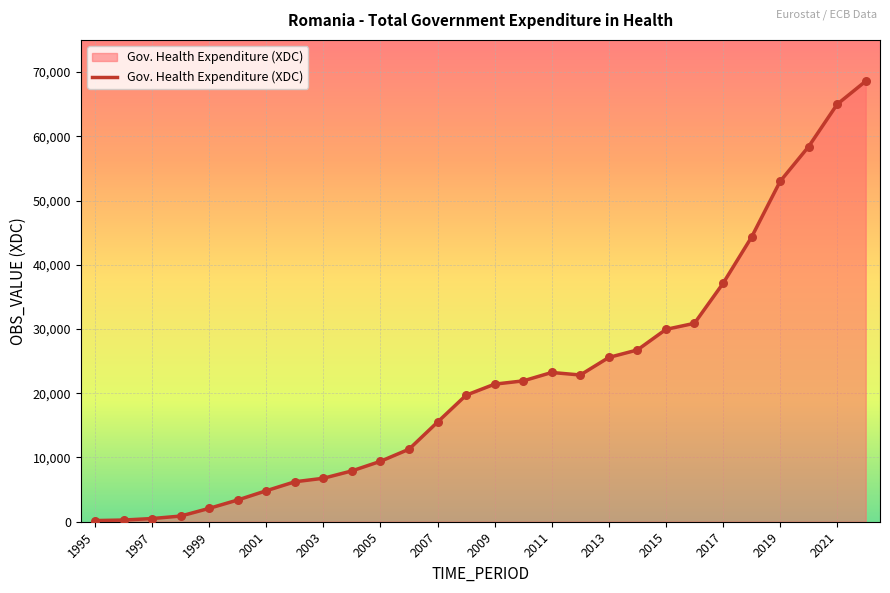

What is the greatest value displayed?

68577.5